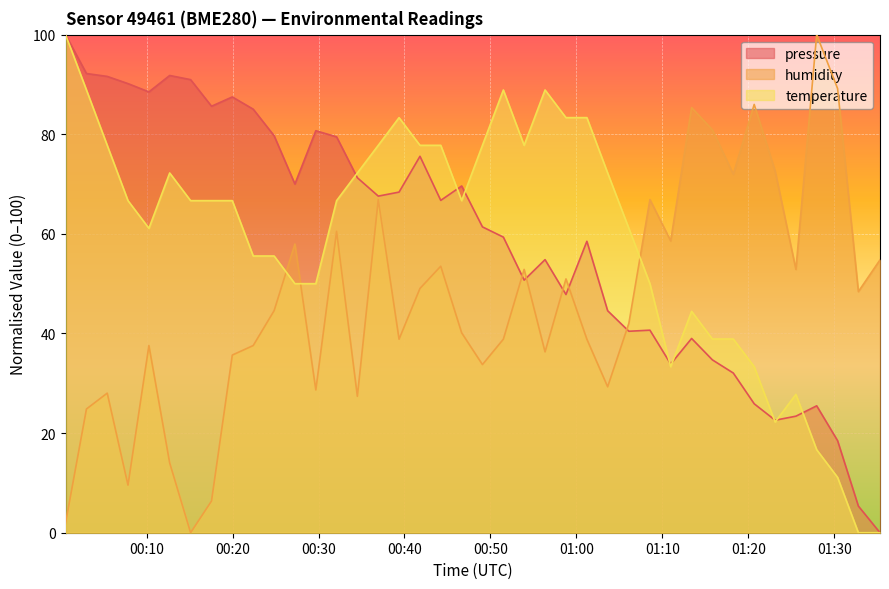

How many data points in humidity are less than 44?

20